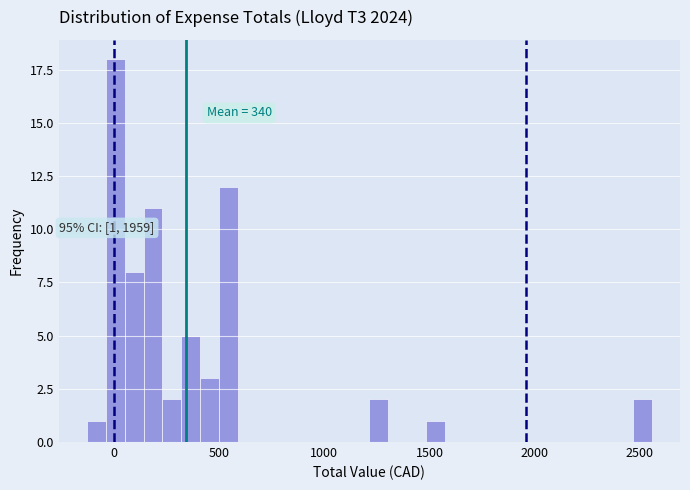

Read against the x-axis, roughly where is the centre of the tallest bar?

0